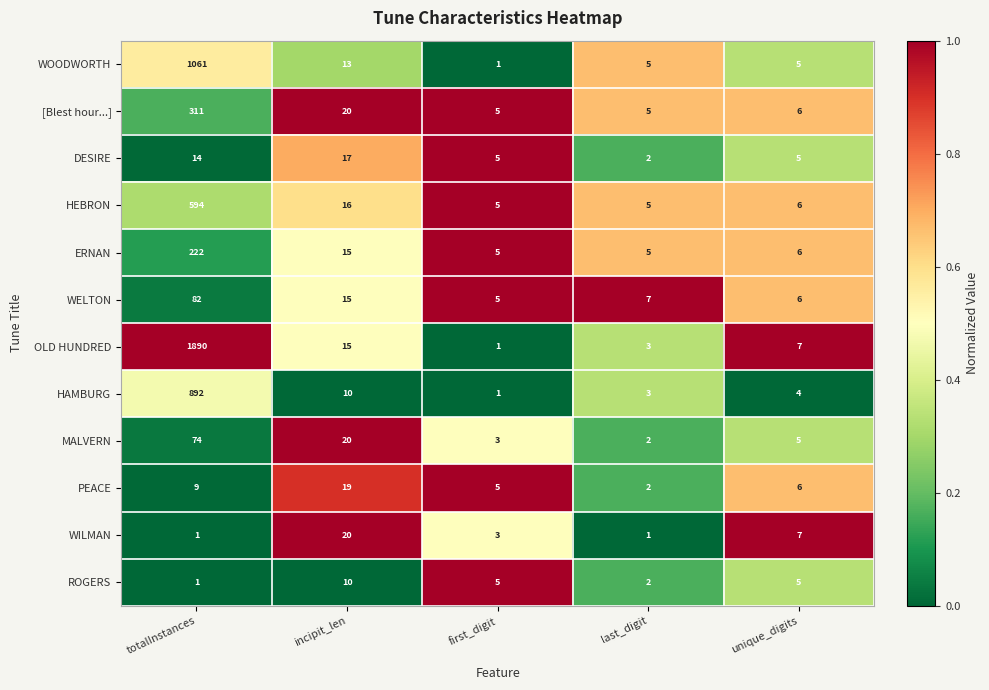

Which series has the largest total across all categories?

OLD HUNDRED